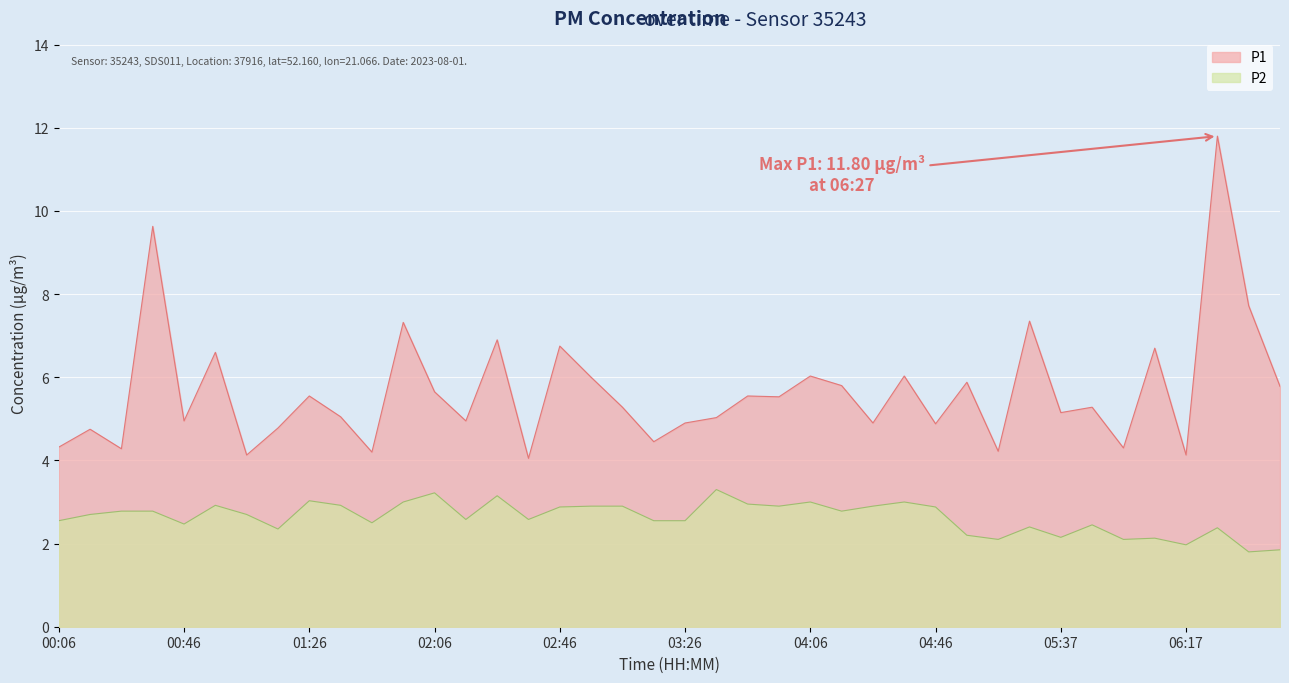

Which series has the largest total across all categories?

P1